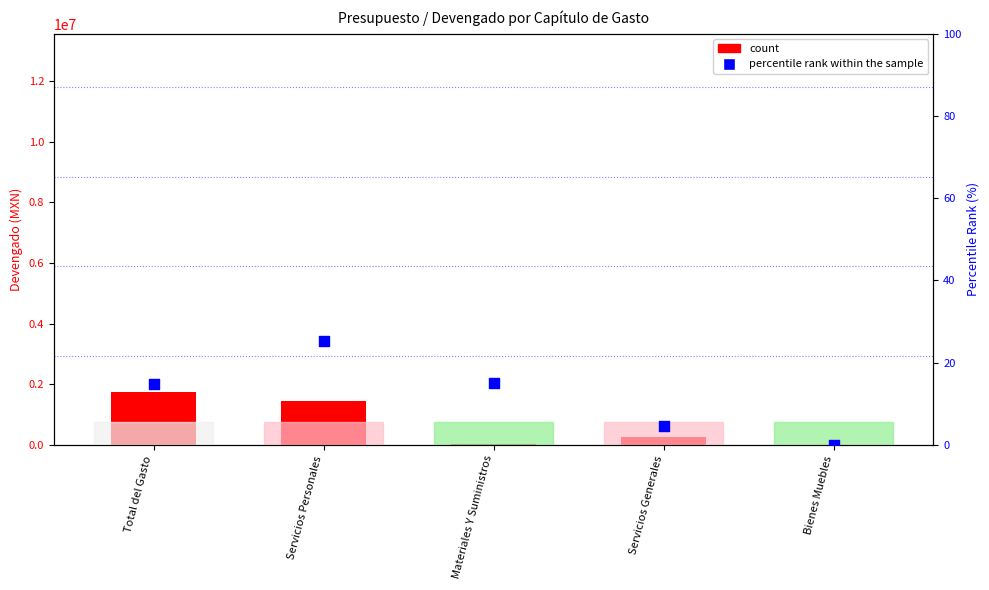

Which series contains the highest Y value?

count